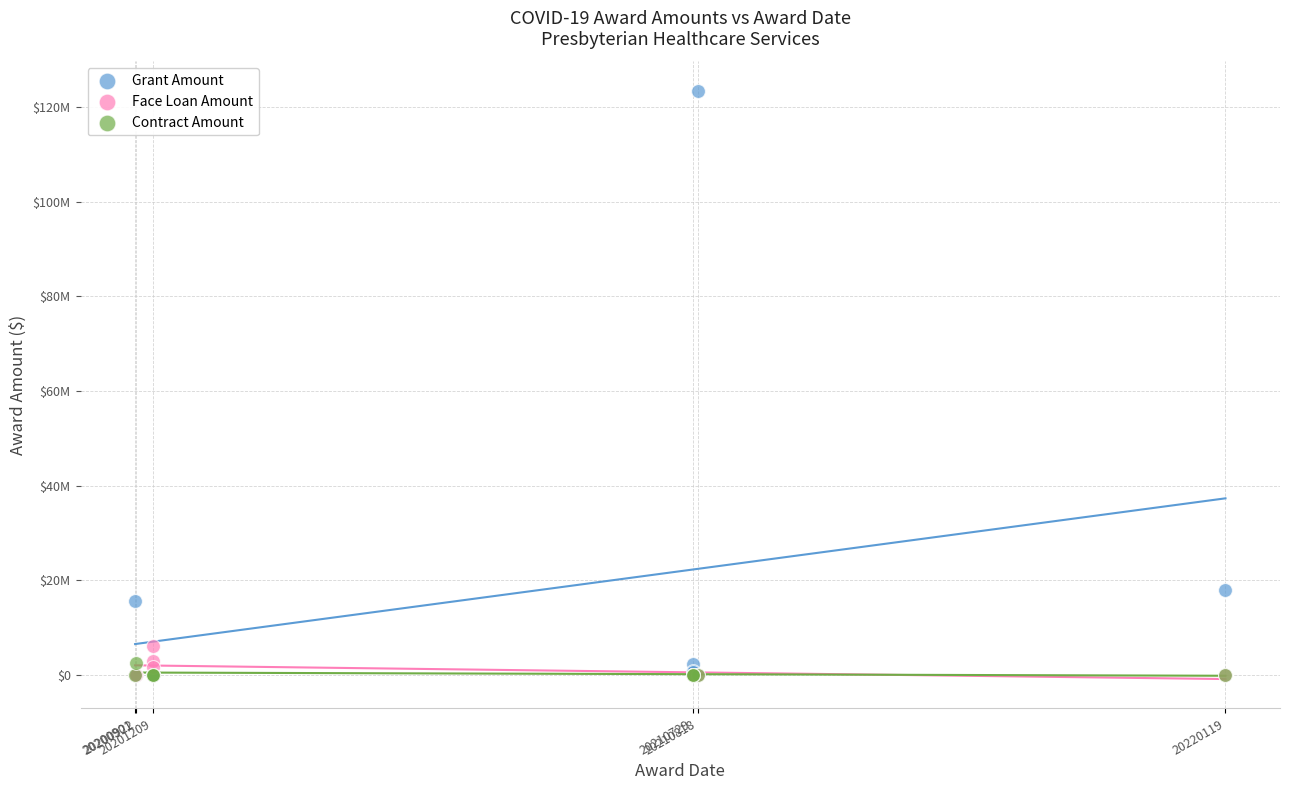

Which series has the widest spread of Y values?

Grant Amount